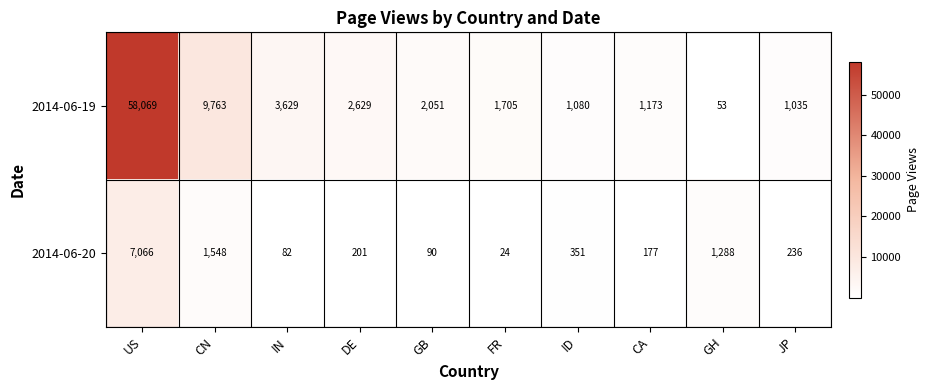

Rank the series by their maximum value, from highest to lowest.

2014-06-19, 2014-06-20